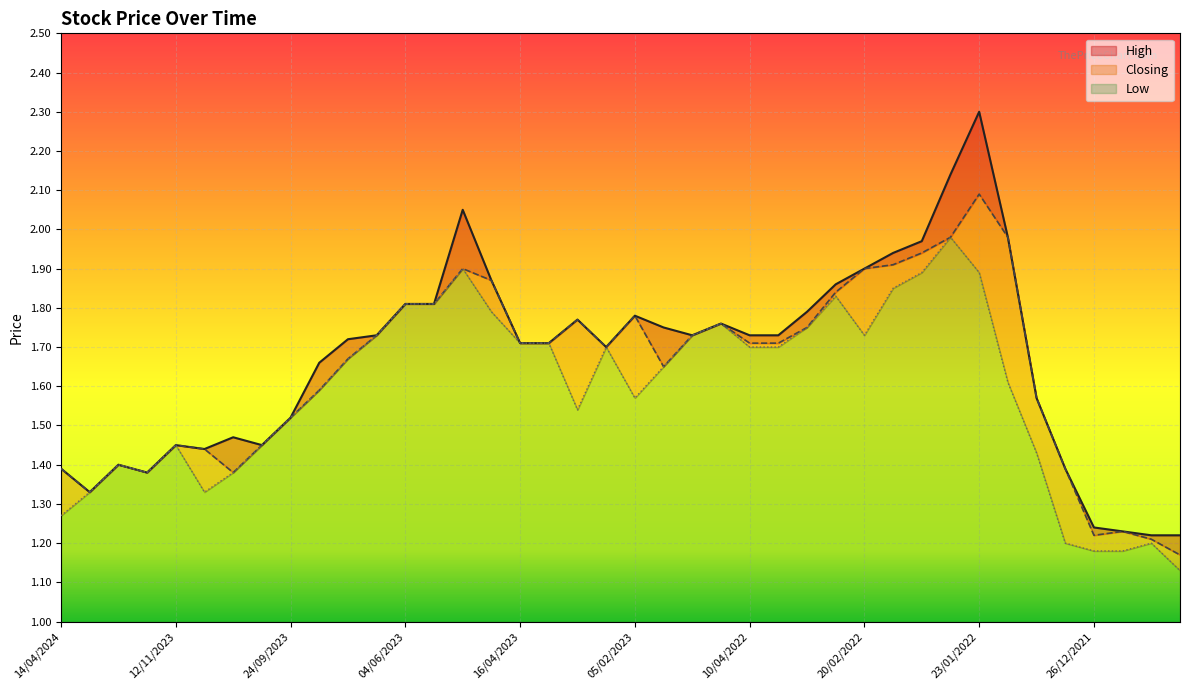

What is the sum of the Low values at 02/04/2023 and 13/03/2022?

3.5